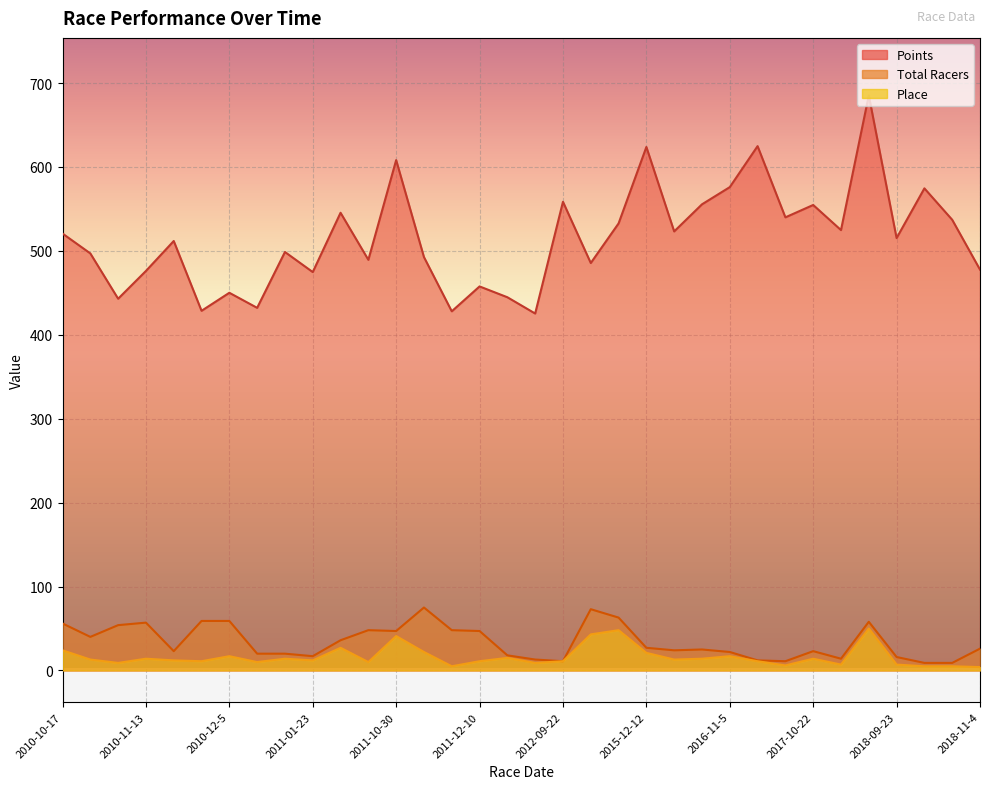

What are all the series names shown in the legend?

Points, Total Racers, Place